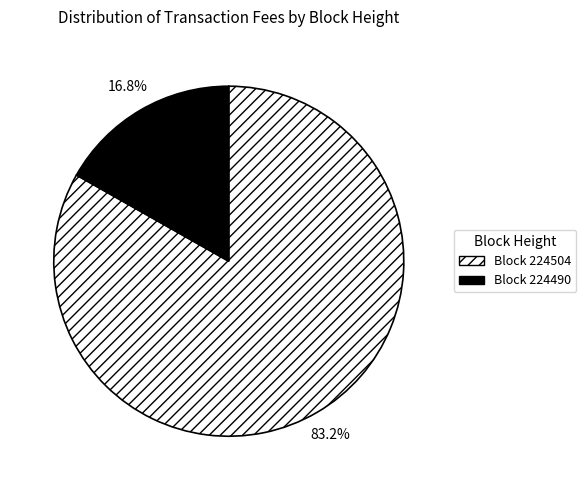

Count the number of slices in the pie.

2